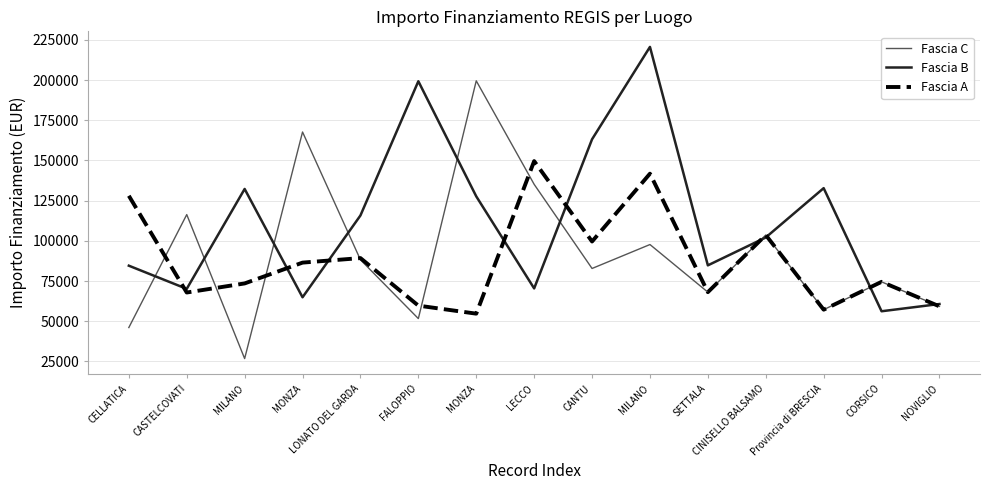

What are all the series names shown in the legend?

Fascia C, Fascia B, Fascia A